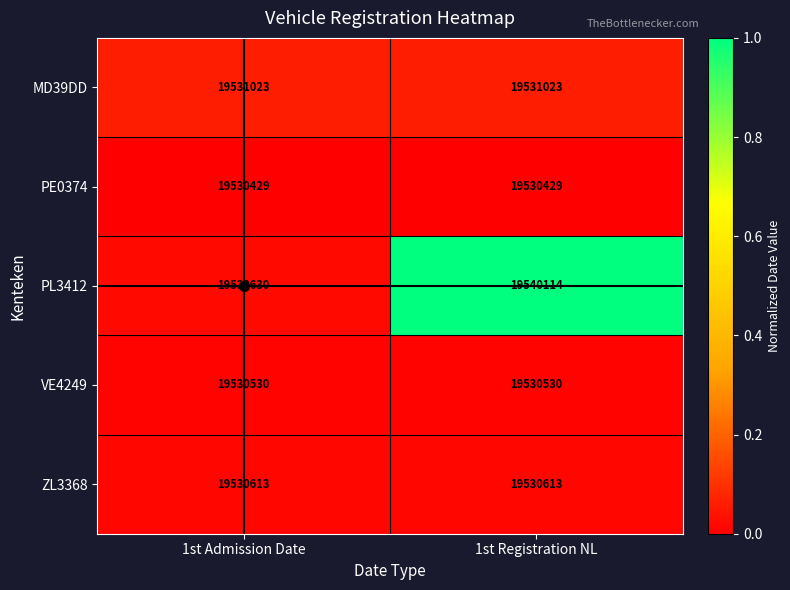

What is the sum of all PL3412 values?

39070744